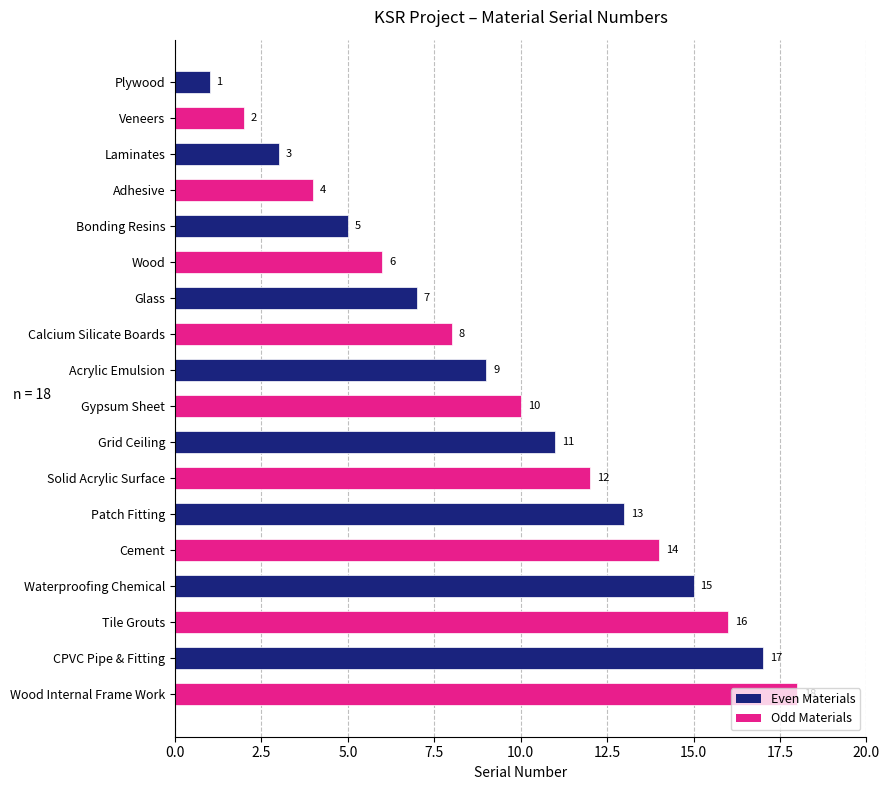

List the labels in order of value, smallest first.

Plywood, Veneers, Laminates, Adhesive, Bonding Resins, Wood, Glass, Calcium Silicate Boards, Acrylic Emulsion, Gypsum Sheet, Grid Ceiling, Solid Acrylic Surface, Patch Fitting, Cement, Waterproofing Chemical, Tile Grouts, CPVC Pipe & Fitting, Wood Internal Frame Work